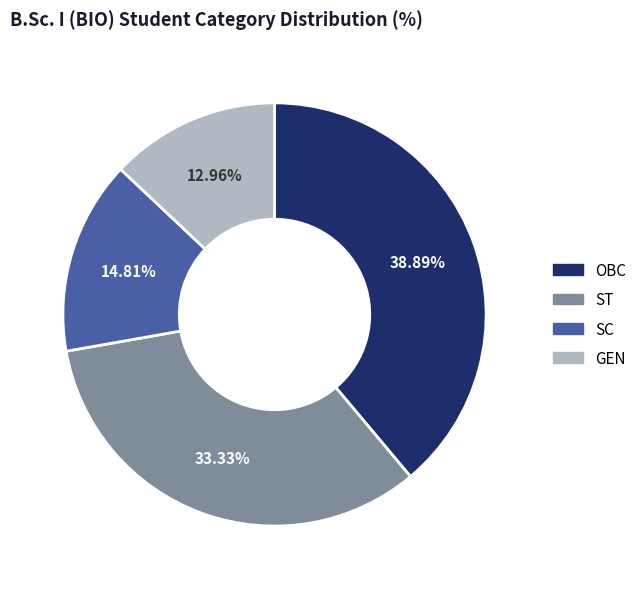

How many slices are in this pie chart?

4